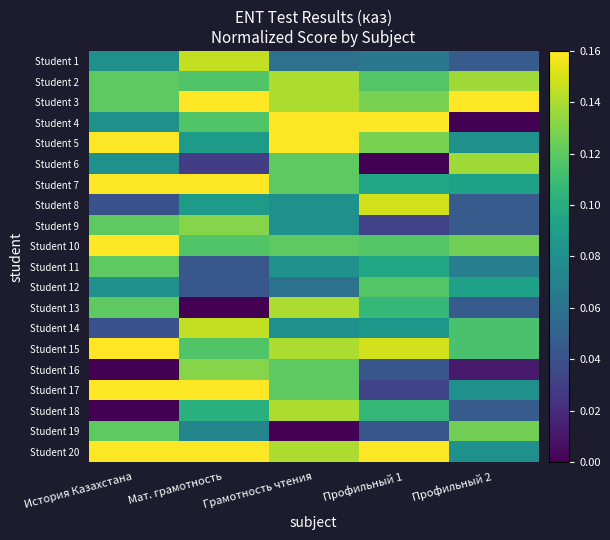

Reading left to right, transcribe all the data shown in this chart.

Student 1: История Казахстана=0.1	Мат. грамотность=0.1	Грамотность чтения=0.1	Профильный 1=0.1	Профильный 2=0.0
Student 2: История Казахстана=0.1	Мат. грамотность=0.1	Грамотность чтения=0.1	Профильный 1=0.1	Профильный 2=0.1
Student 3: История Казахстана=0.1	Мат. грамотность=0.2	Грамотность чтения=0.1	Профильный 1=0.1	Профильный 2=0.2
Student 4: История Казахстана=0.1	Мат. грамотность=0.1	Грамотность чтения=0.2	Профильный 1=0.2	Профильный 2=0.0
Student 5: История Казахстана=0.2	Мат. грамотность=0.1	Грамотность чтения=0.2	Профильный 1=0.1	Профильный 2=0.1
Student 6: История Казахстана=0.1	Мат. грамотность=0.0	Грамотность чтения=0.1	Профильный 1=0.0	Профильный 2=0.1
Student 7: История Казахстана=0.2	Мат. грамотность=0.2	Грамотность чтения=0.1	Профильный 1=0.1	Профильный 2=0.1
Student 8: История Казахстана=0.0	Мат. грамотность=0.1	Грамотность чтения=0.1	Профильный 1=0.1	Профильный 2=0.0
Student 9: История Казахстана=0.1	Мат. грамотность=0.1	Грамотность чтения=0.1	Профильный 1=0.0	Профильный 2=0.0
Student 10: История Казахстана=0.2	Мат. грамотность=0.1	Грамотность чтения=0.1	Профильный 1=0.1	Профильный 2=0.1
Student 11: История Казахстана=0.1	Мат. грамотность=0.0	Грамотность чтения=0.1	Профильный 1=0.1	Профильный 2=0.1
Student 12: История Казахстана=0.1	Мат. грамотность=0.0	Грамотность чтения=0.1	Профильный 1=0.1	Профильный 2=0.1
Student 13: История Казахстана=0.1	Мат. грамотность=0.0	Грамотность чтения=0.1	Профильный 1=0.1	Профильный 2=0.0
Student 14: История Казахстана=0.0	Мат. грамотность=0.1	Грамотность чтения=0.1	Профильный 1=0.1	Профильный 2=0.1
Student 15: История Казахстана=0.2	Мат. грамотность=0.1	Грамотность чтения=0.1	Профильный 1=0.1	Профильный 2=0.1
Student 16: История Казахстана=0.0	Мат. грамотность=0.1	Грамотность чтения=0.1	Профильный 1=0.0	Профильный 2=0.0
Student 17: История Казахстана=0.2	Мат. грамотность=0.2	Грамотность чтения=0.1	Профильный 1=0.0	Профильный 2=0.1
Student 18: История Казахстана=0.0	Мат. грамотность=0.1	Грамотность чтения=0.1	Профильный 1=0.1	Профильный 2=0.0
Student 19: История Казахстана=0.1	Мат. грамотность=0.1	Грамотность чтения=0.0	Профильный 1=0.0	Профильный 2=0.1
Student 20: История Казахстана=0.2	Мат. грамотность=0.2	Грамотность чтения=0.1	Профильный 1=0.2	Профильный 2=0.1